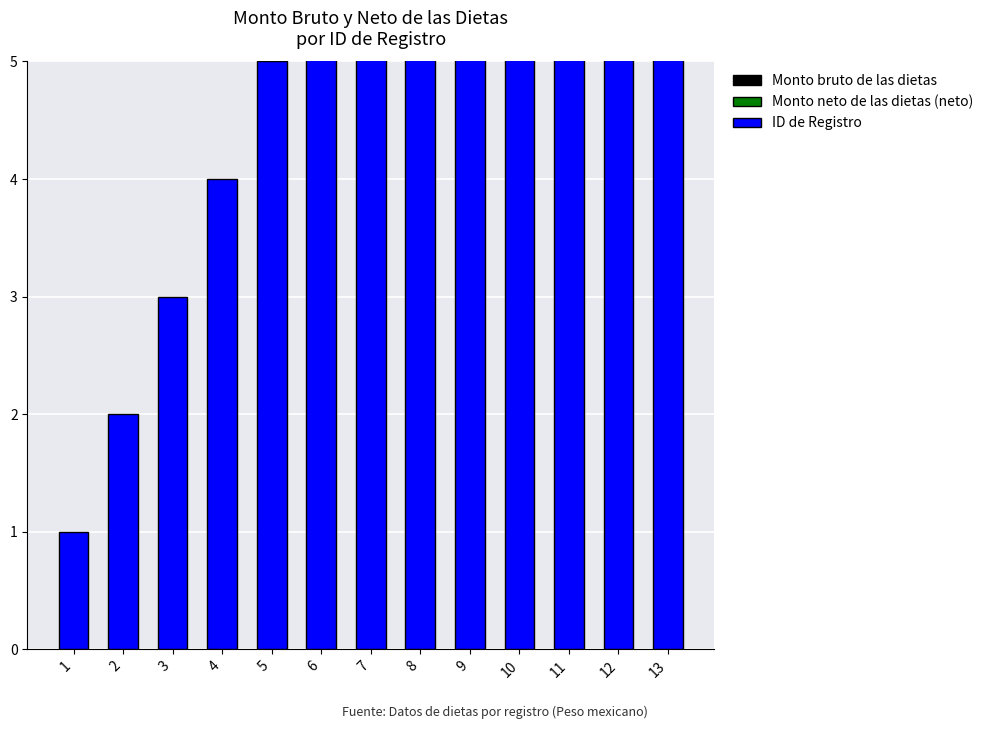

At 11, list the series in order from largest to smallest.

ID de Registro, Monto bruto de las dietas, Monto neto de las dietas (neto)